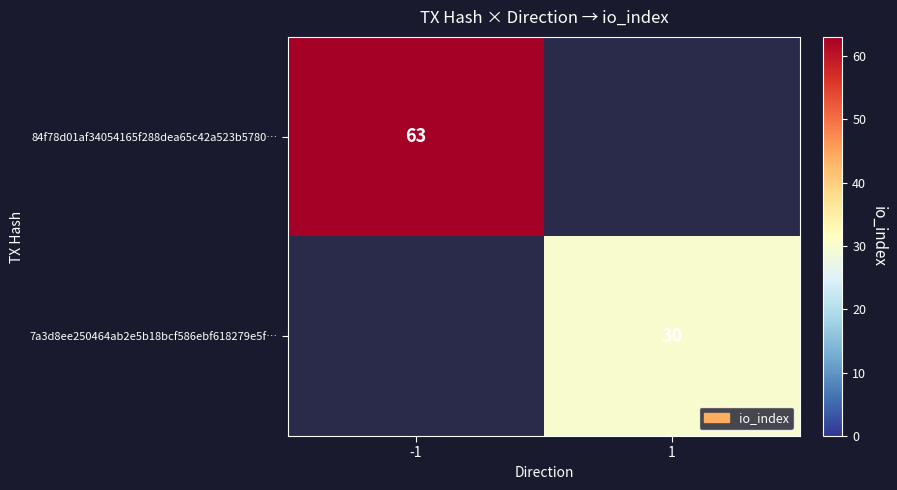

The 7a3d8ee250464ab2e5b18bcf586ebf618279e5f… series shows 39.8 at 1. True or false?

False